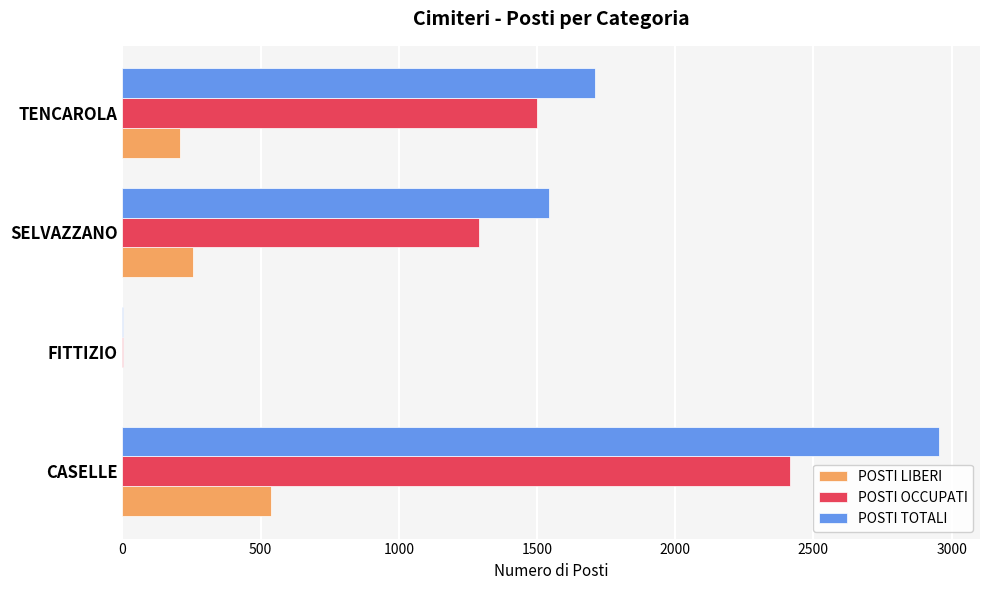

Where is POSTI OCCUPATI nearest to the value 1210?

SELVAZZANO